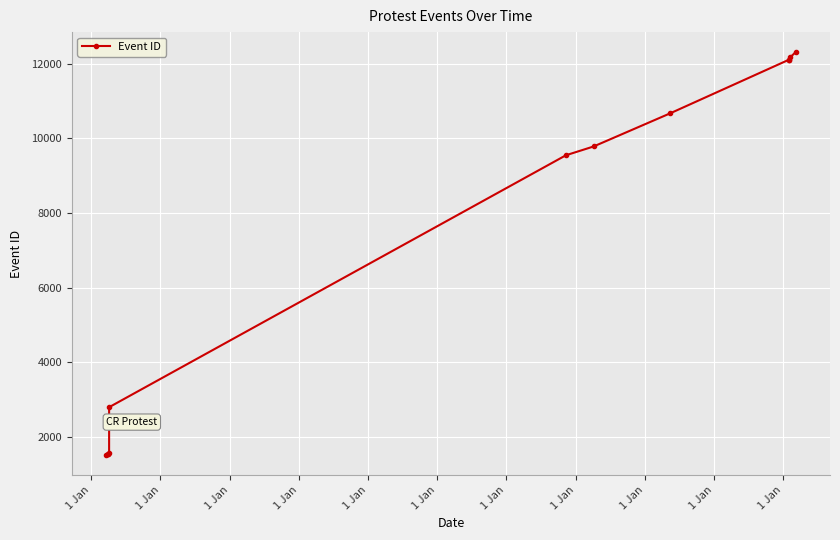

What is the minimum value shown in the chart?

1524